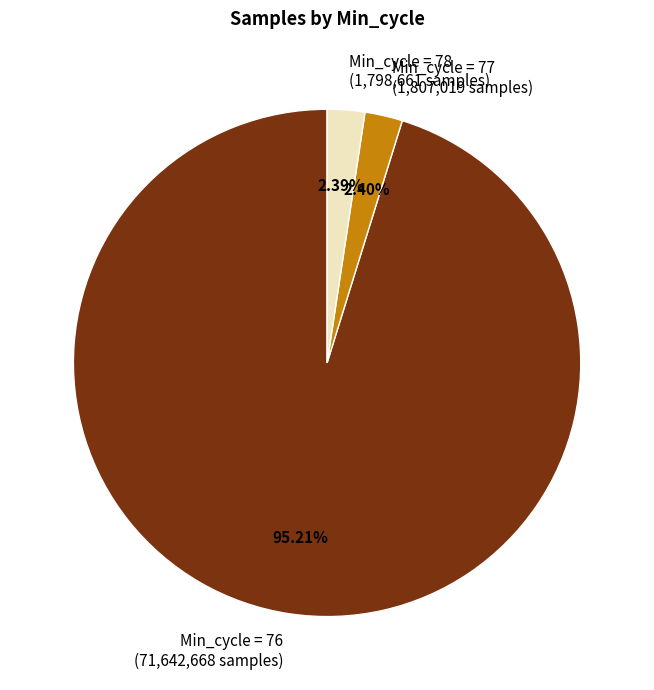

What is the ratio of the value at Min_cycle = 76 (71,642,668 samples) to the value at Min_cycle = 78 (1,798,661 samples)?

39.8